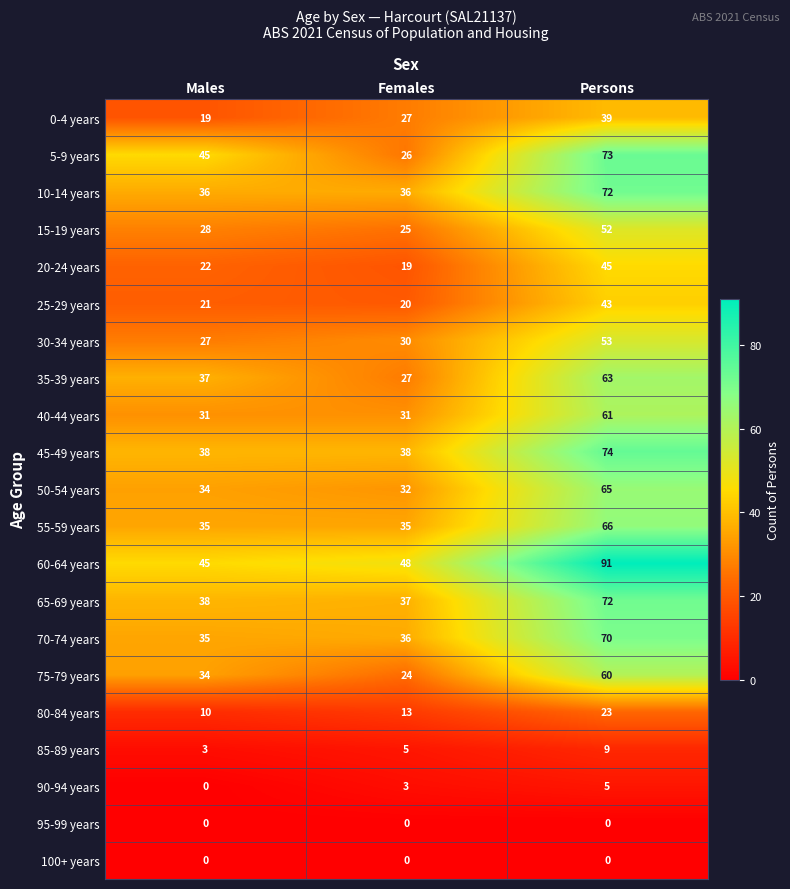

What is the sum of the 55-59 years values at Persons and Females?

101